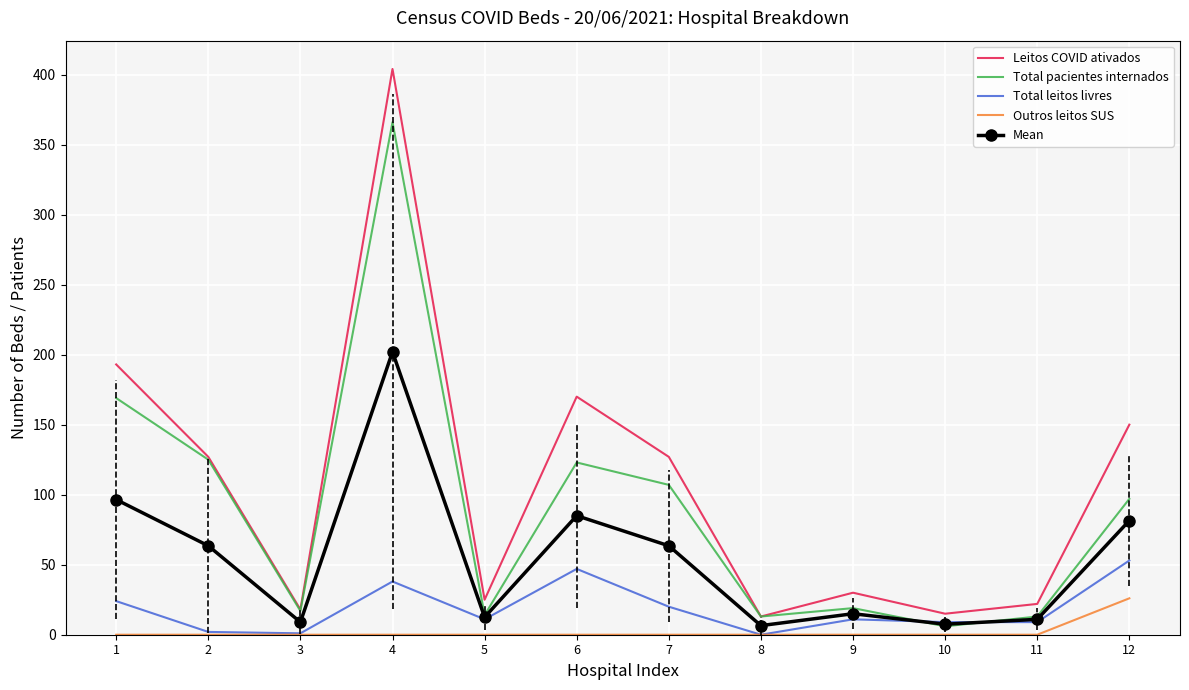

Between 1 and 10, which series saw the biggest shift?

Leitos COVID ativados